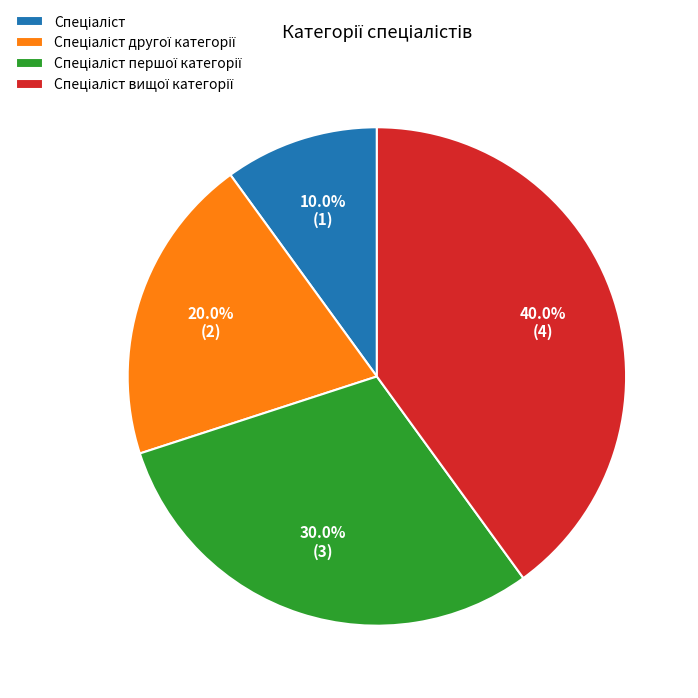

How many segments does this pie chart have?

4